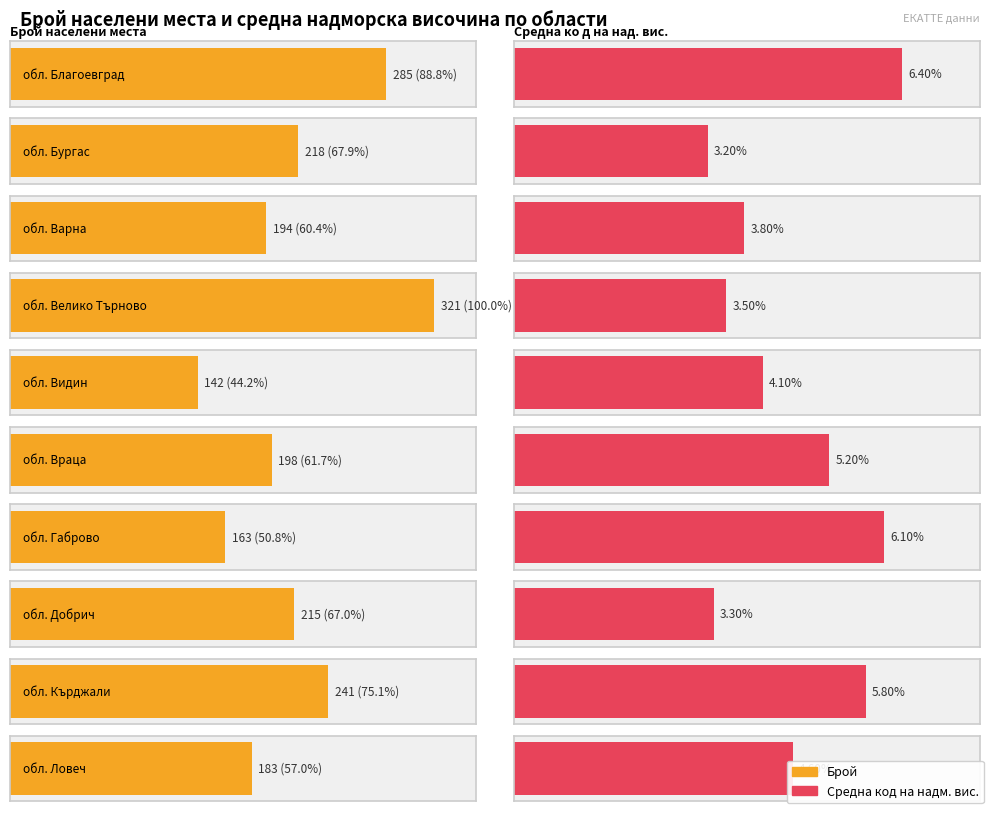

True or false: Код на типа has a value of 5 at обл. Варна.

False